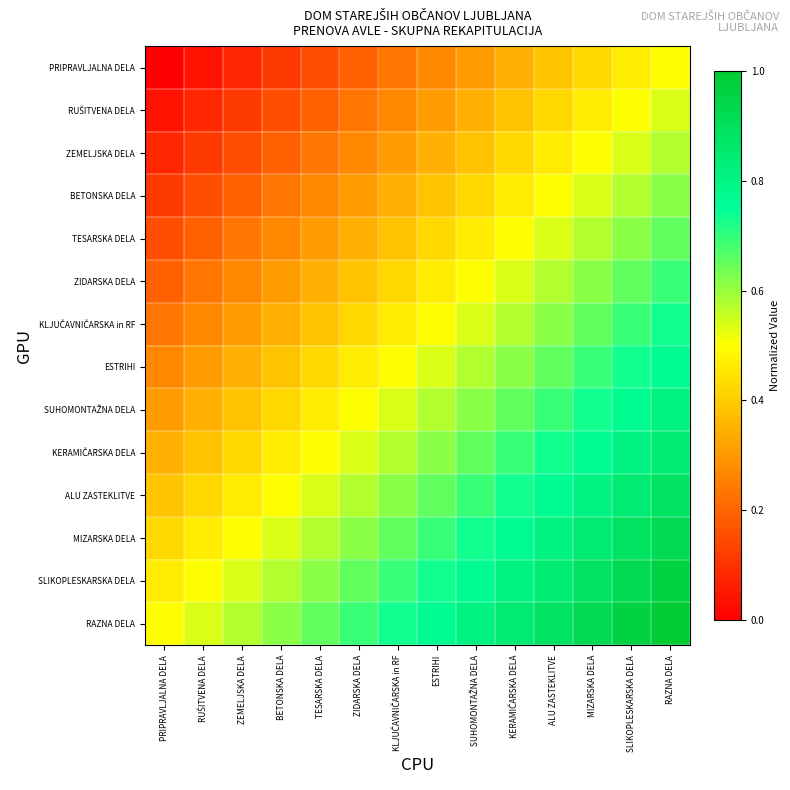

At which category is the sum across all series the highest?

RAZNA DELA